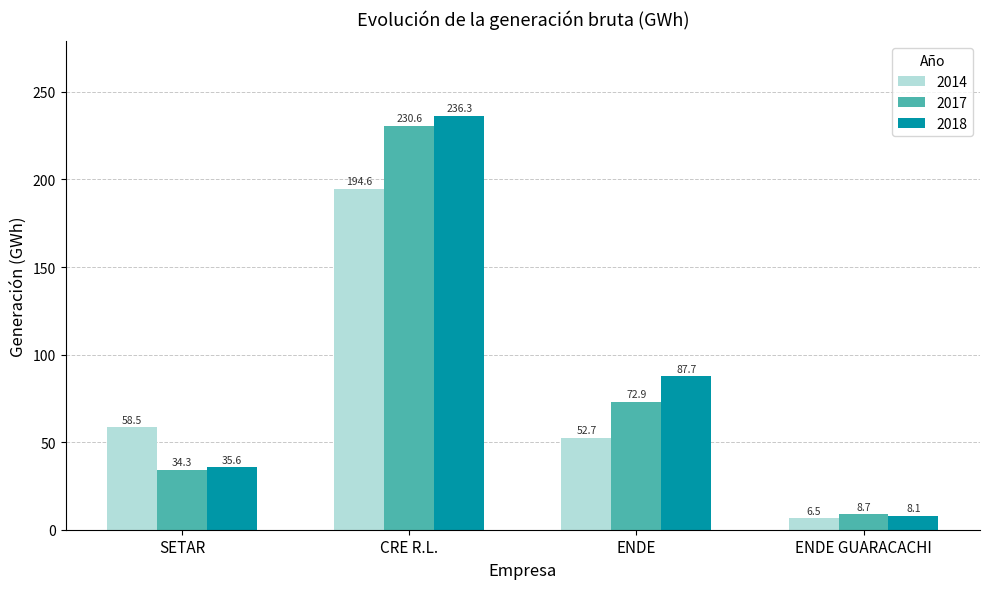

What is the maximum value shown in the chart?

236.3